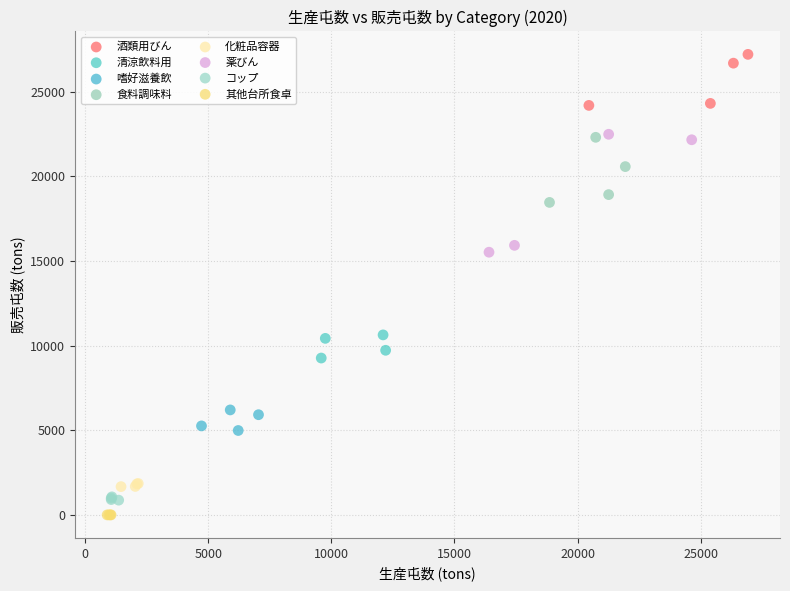

Which series contains the highest Y value?

酒類用びん